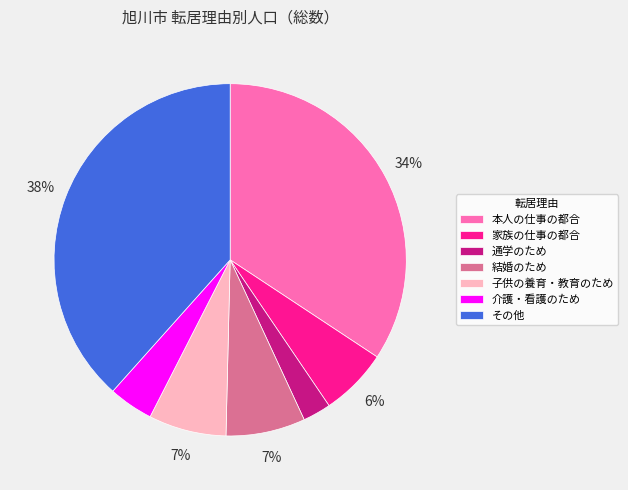

Do 介護・看護のため and その他 together represent more than half of the pie?

No